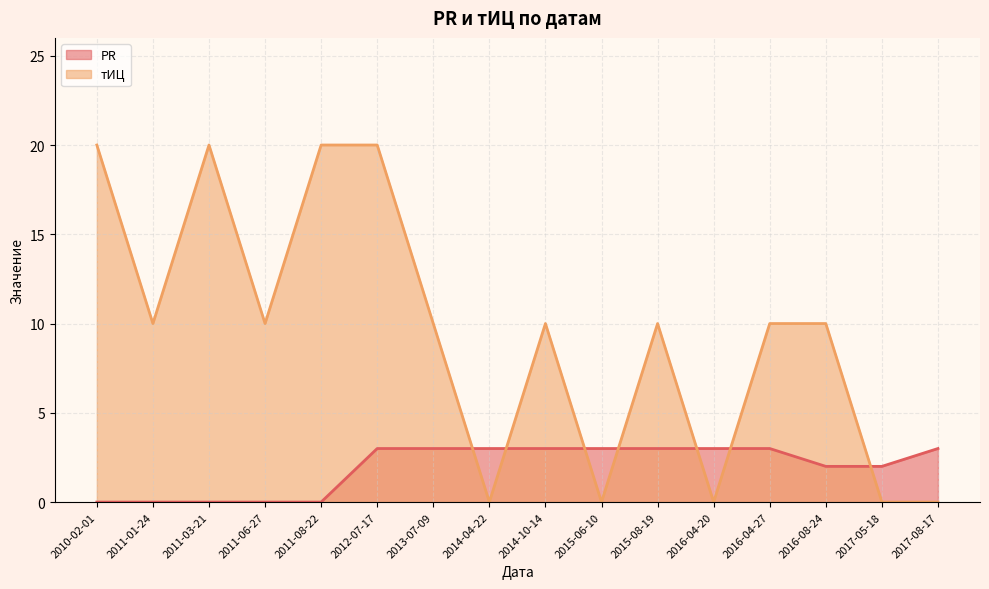

Reading right to left, what are all the values shown in this chart?

PR: 2017-08-17=3	2017-05-18=2	2016-08-24=2	2016-04-27=3	2016-04-20=3	2015-08-19=3	2015-06-10=3	2014-10-14=3	2014-04-22=3	2013-07-09=3	2012-07-17=3	2011-08-22=0	2011-06-27=0	2011-03-21=0	2011-01-24=0	2010-02-01=0
тИЦ: 2017-08-17=0	2017-05-18=0	2016-08-24=10	2016-04-27=10	2016-04-20=0	2015-08-19=10	2015-06-10=0	2014-10-14=10	2014-04-22=0	2013-07-09=10	2012-07-17=20	2011-08-22=20	2011-06-27=10	2011-03-21=20	2011-01-24=10	2010-02-01=20